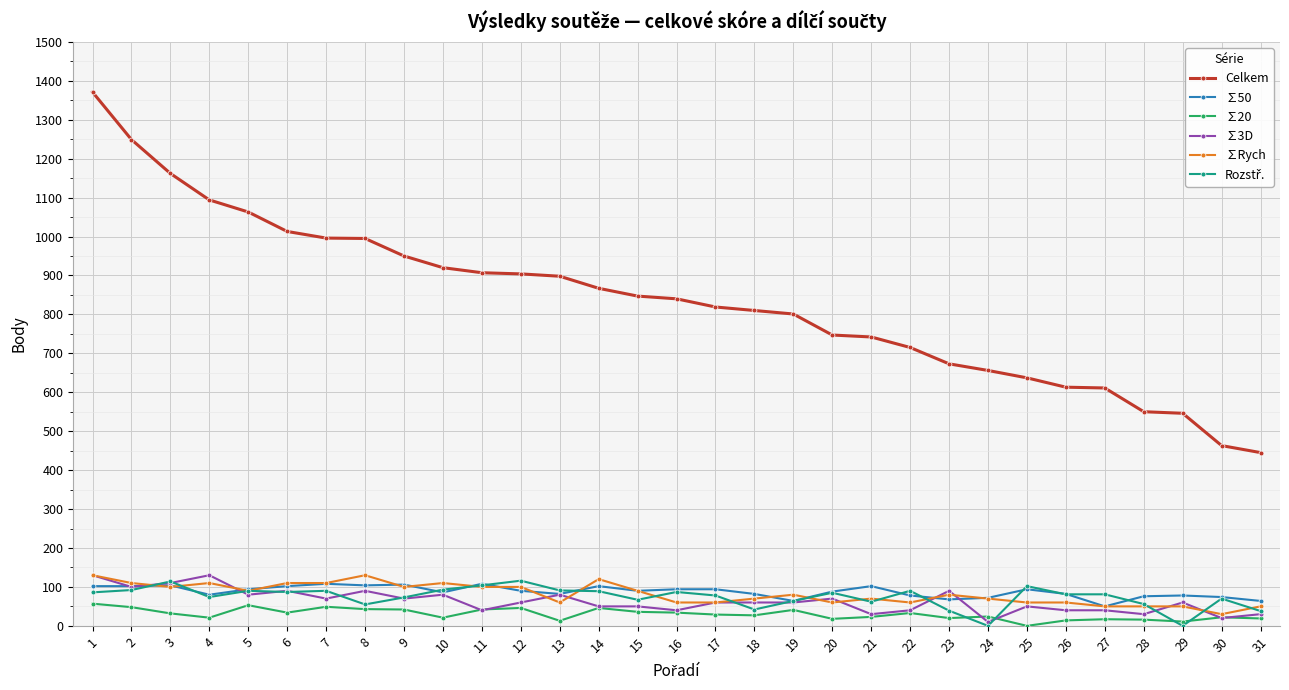

What is the total value across all series at 17?

1140